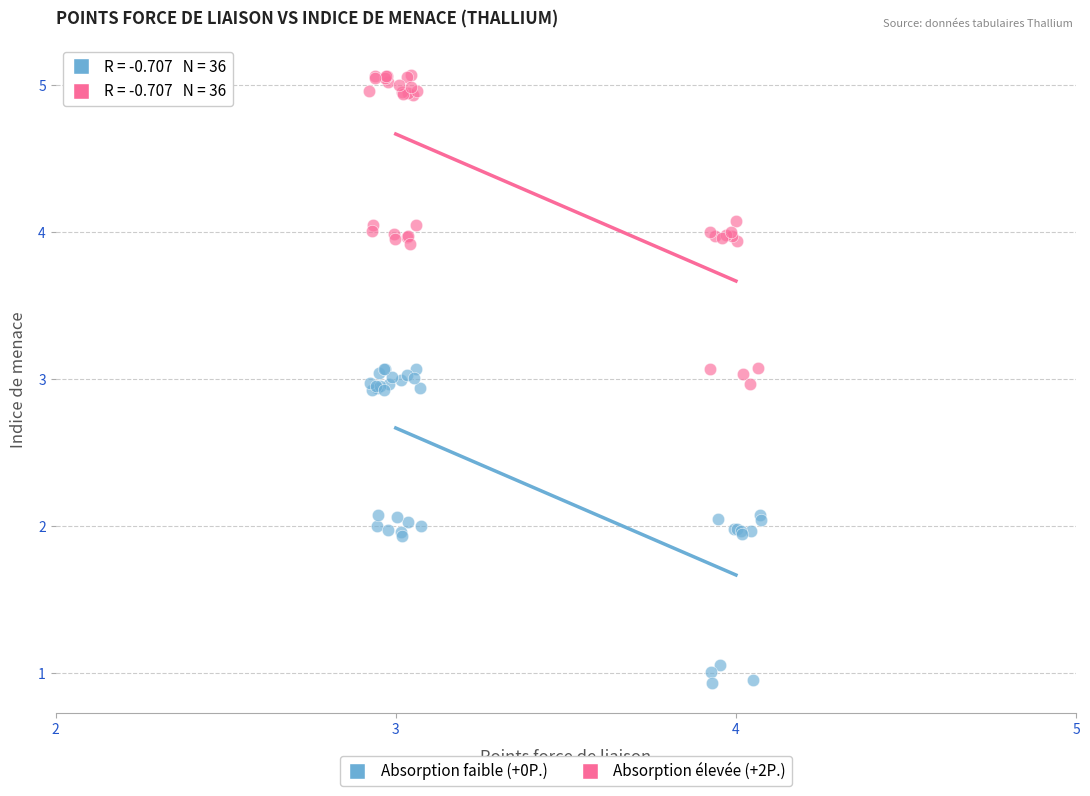

Which series contains the highest Y value?

Absorption élevée (+2P.)